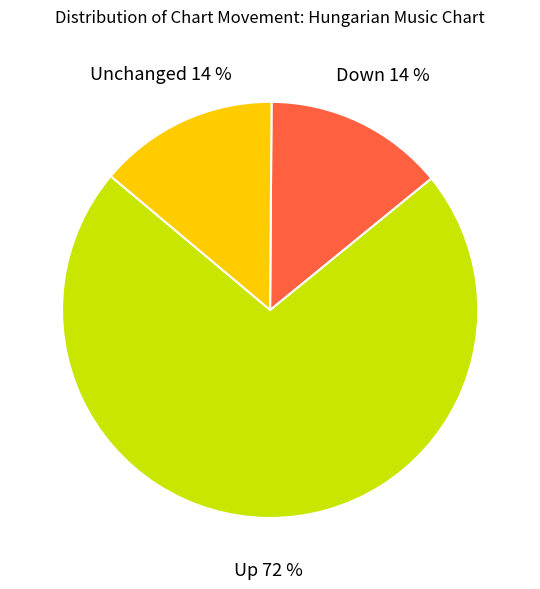

To the nearest percent, what is the average slice percentage?

33%